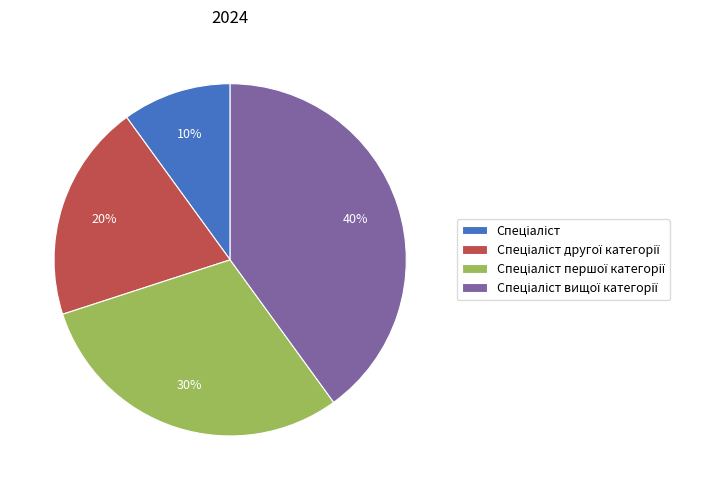

Does any single category account for the majority?

No